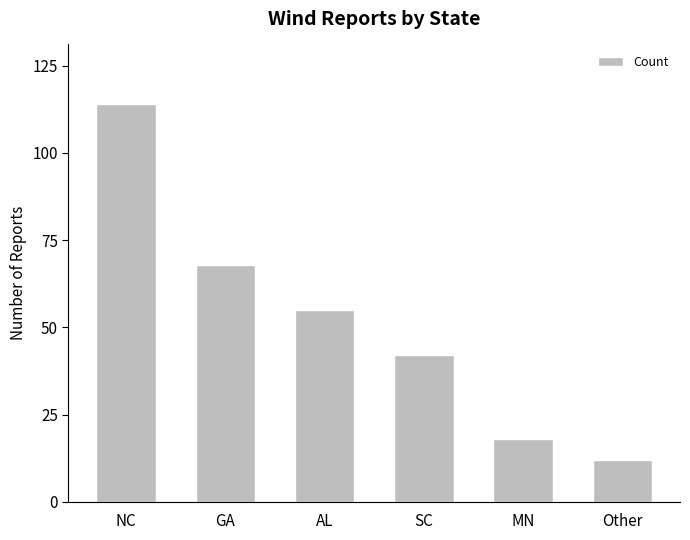

What is the difference between the values at Other and GA?

56